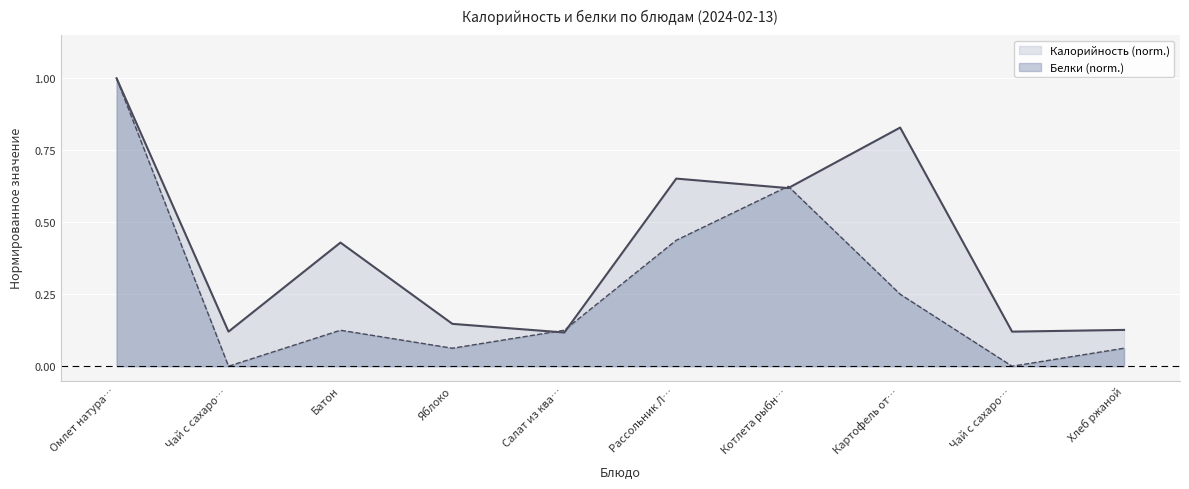

List the labels in order of Калорийность value, largest first.

Омлет натура…, Картофель от…, Рассольник Л…, Котлета рыбн…, Батон, Яблоко, Хлеб ржаной, Чай с сахаро…, Чай с сахаро…, Салат из ква…